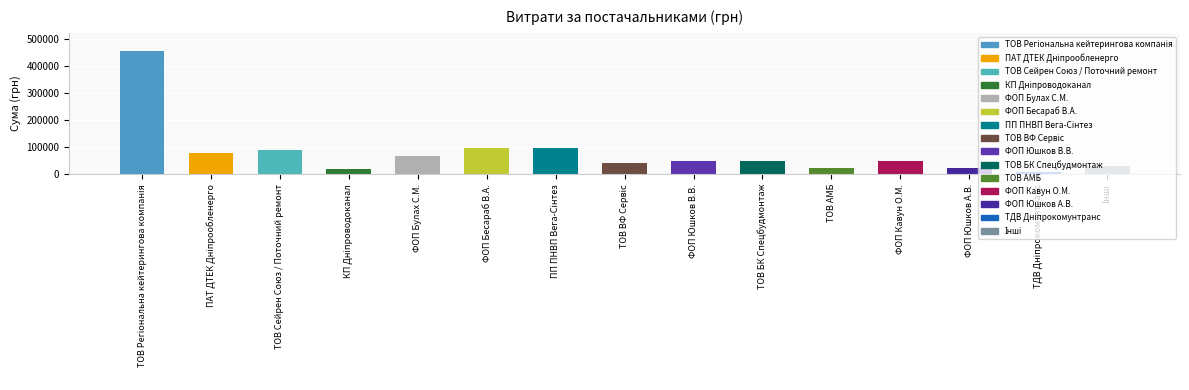

What is the value of the 11th bar from the left?

22528.8